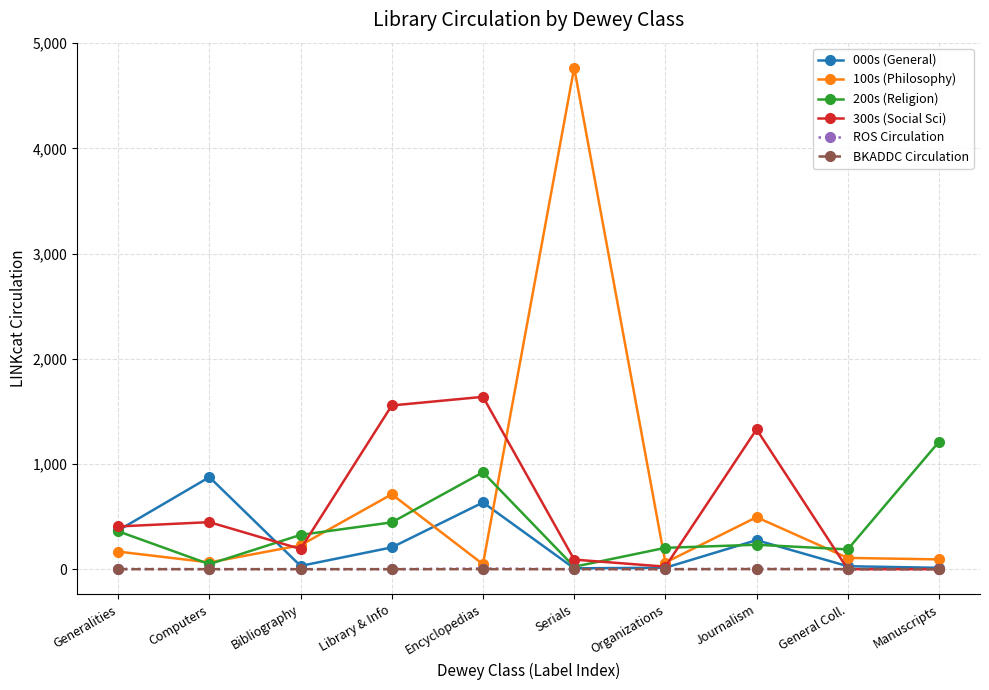

Which series changed the most between Library & Info and General Coll.?

300s (Social Sci)